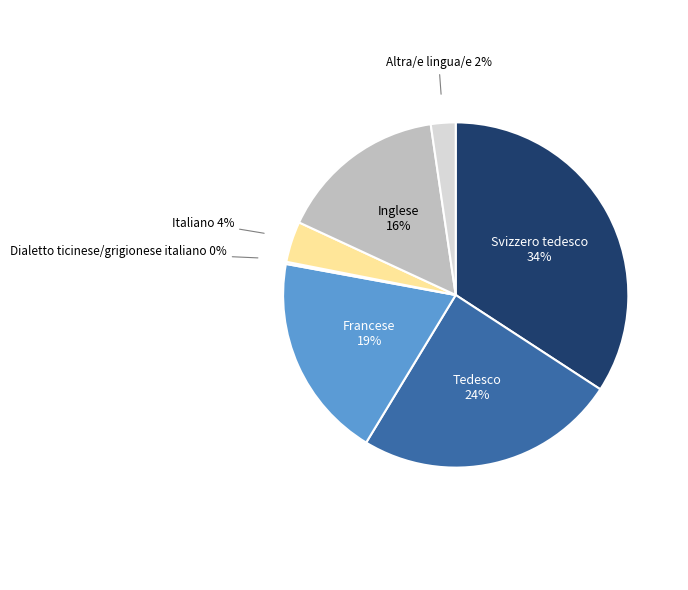

To the nearest percent, what is the average slice percentage?

14%